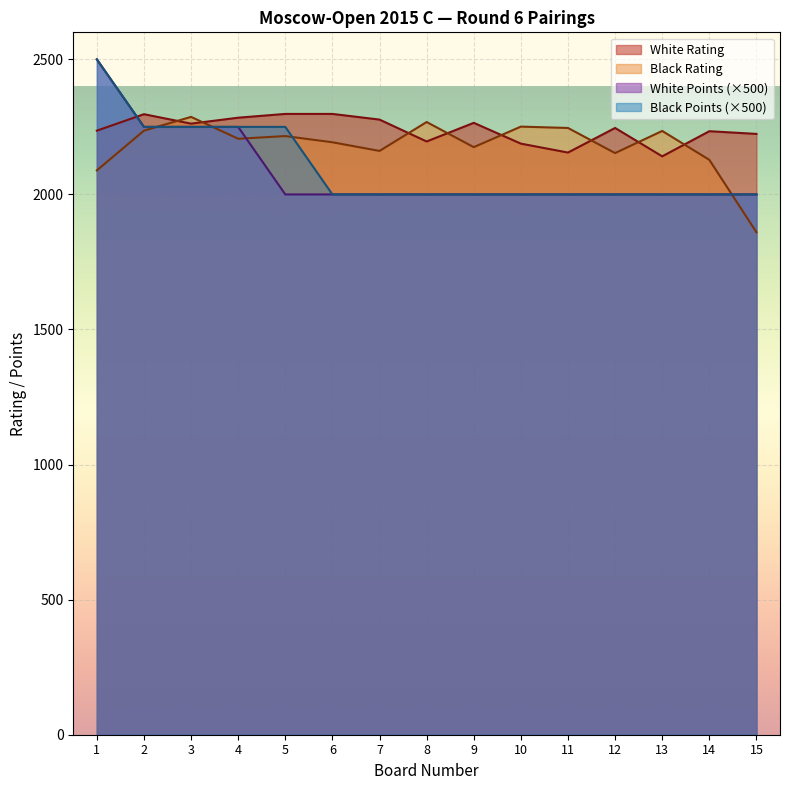

Reading left to right, transcribe all the data shown in this chart.

White Rating: 2236	2297	2262	2284	2298	2298	2277	2196	2265	2188	2155	2246	2141	2234	2224
Black Rating: 2089	2236	2287	2206	2216	2193	2161	2268	2175	2251	2246	2153	2235	2128	1860
White Points: 2500	2250	2250	2250	2000	2000	2000	2000	2000	2000	2000	2000	2000	2000	2000
Black Points: 2500	2250	2250	2250	2250	2000	2000	2000	2000	2000	2000	2000	2000	2000	2000